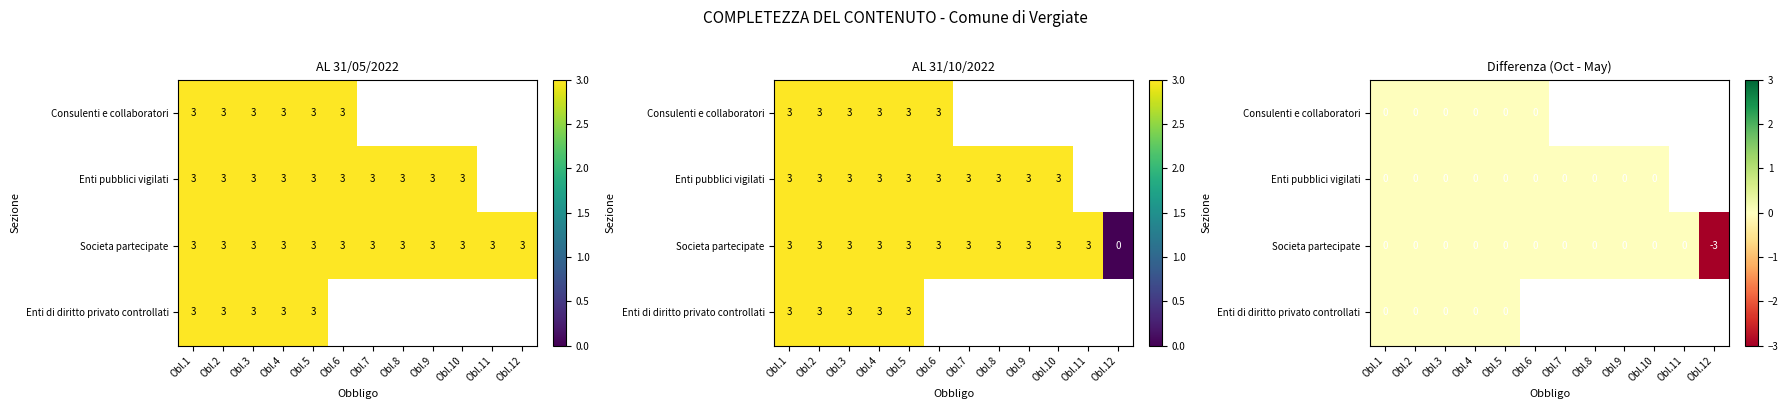

Which category has the highest value in the Societa partecipate series?

Obl.1